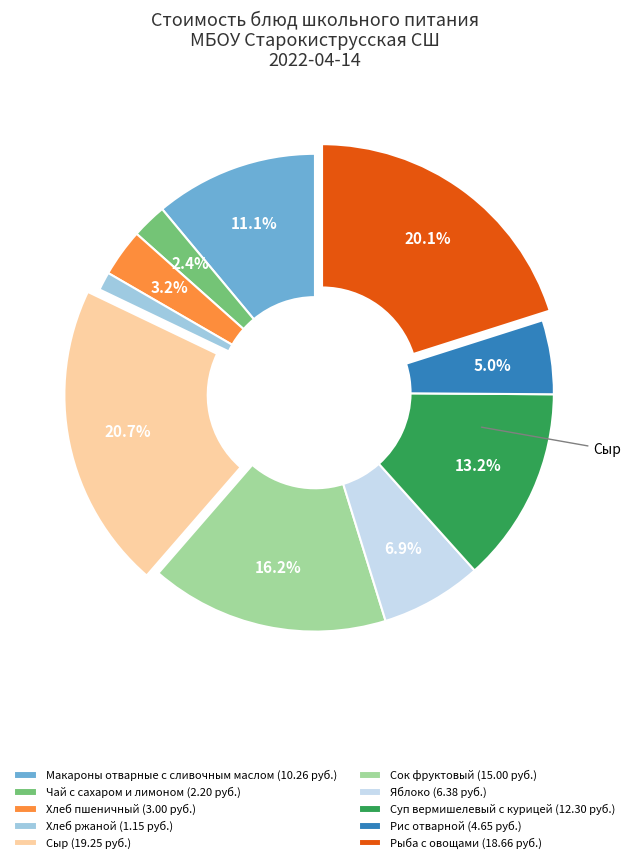

Rank the categories by value from highest to lowest.

Сыр, Рыба с овощами, Сок фруктовый, Суп вермишелевый с курицей, Макароны отварные с сливочным маслом, Яблоко, Рис отварной, Хлеб пшеничный, Чай с сахаром и лимоном, Хлеб ржаной